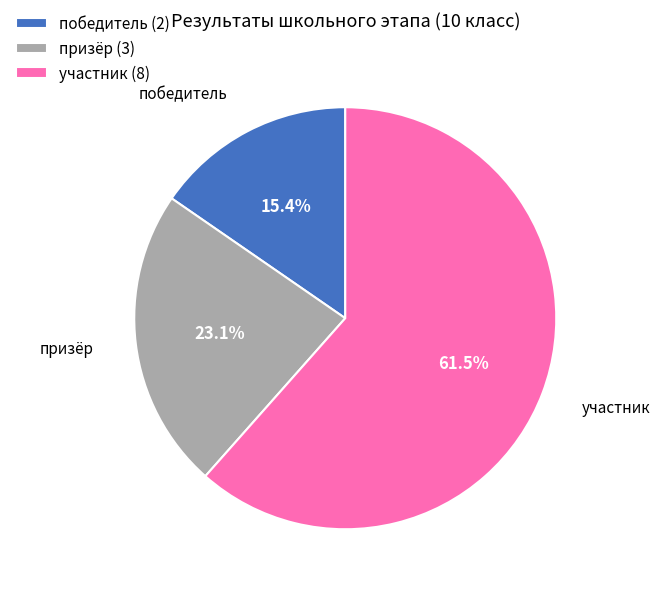

What is the majority slice?

участник